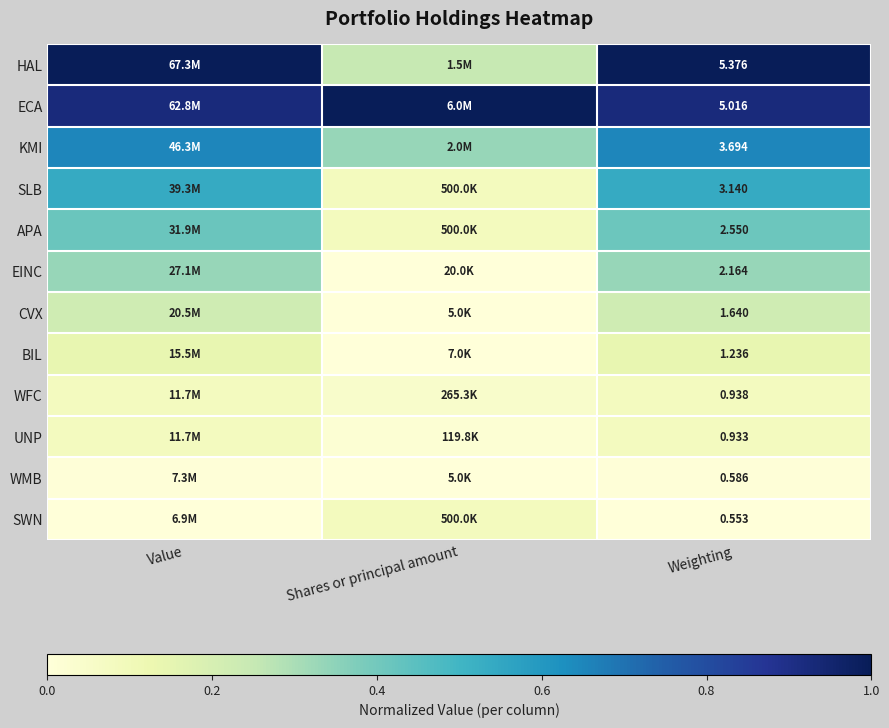

Rank the series at Weighting from highest to lowest value.

HAL, ECA, KMI, SLB, APA, EINC, CVX, BIL, WFC, UNP, WMB, SWN